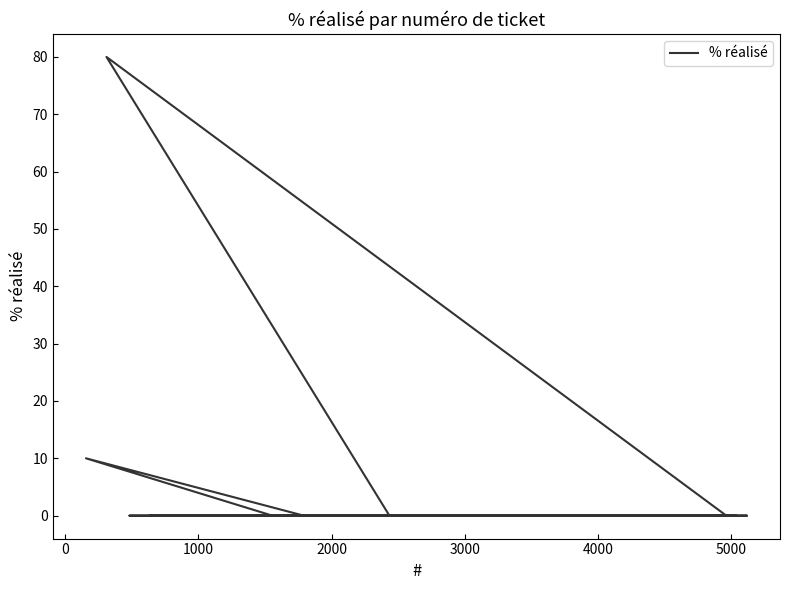

Reading left to right, extract all data points from this chart.

0	0	0	0	10	0	0	0	0	0	0	0	0	0	0	0	0	0	0	0	0	0	0	0	0	0	0	80	0	0	0	0	0	0	0	0	0	0	0	0